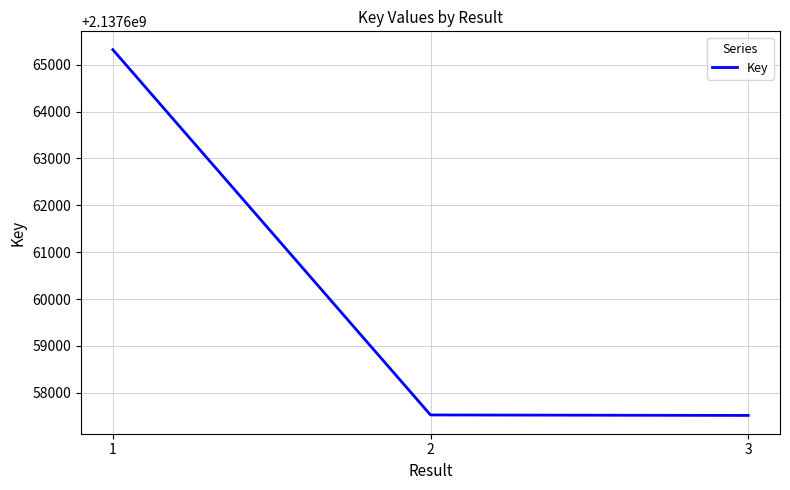

Is it true that the value at 1 is 718242788?

False